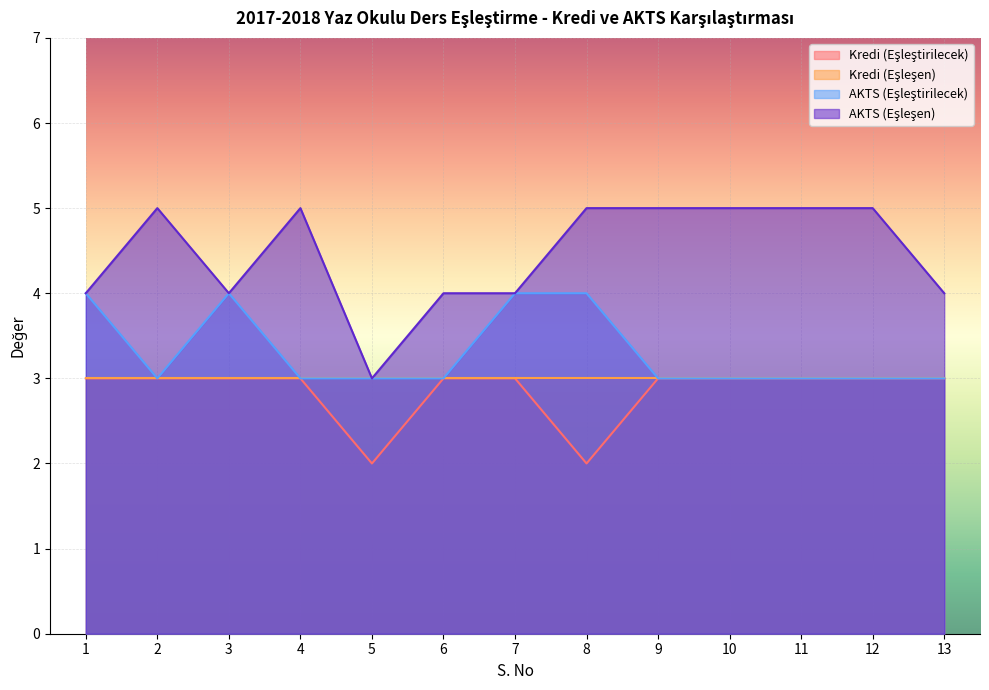

At which category is the sum across all series the highest?

1